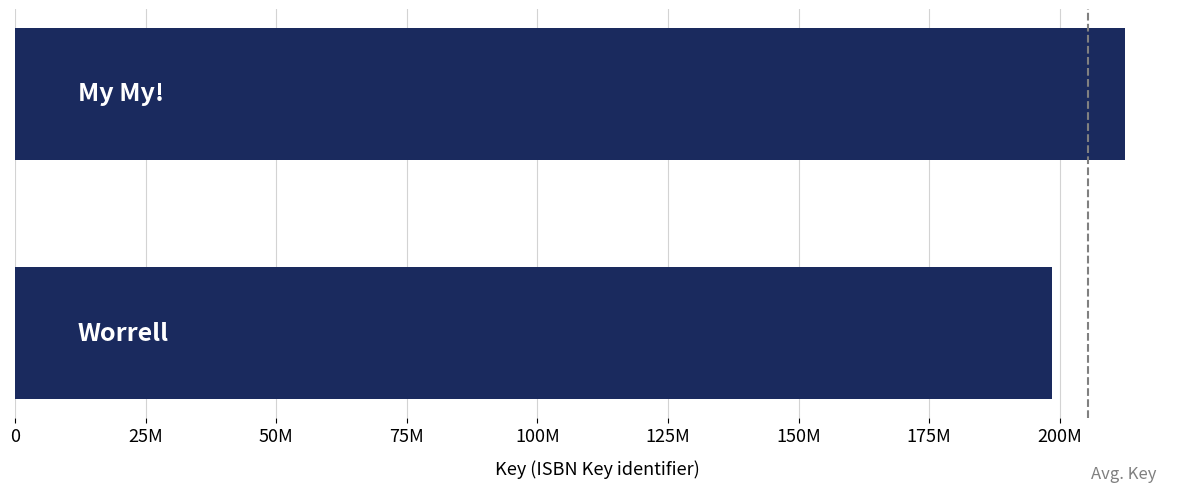

Are the bars horizontal?

Yes